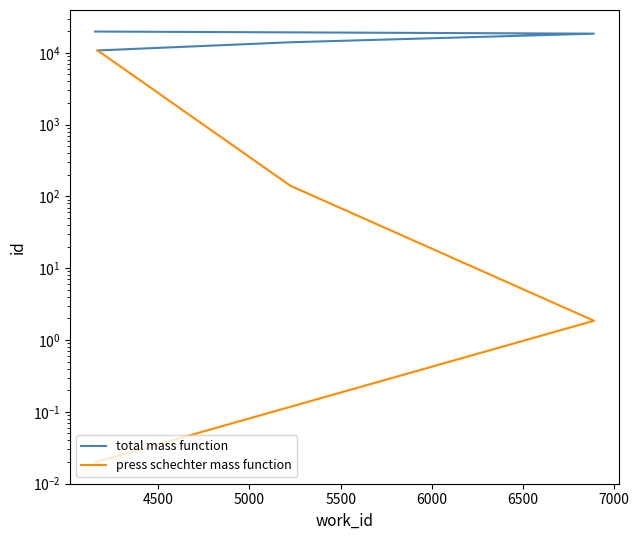

True or false: total mass function has more than 1 points higher than both neighbors.

False